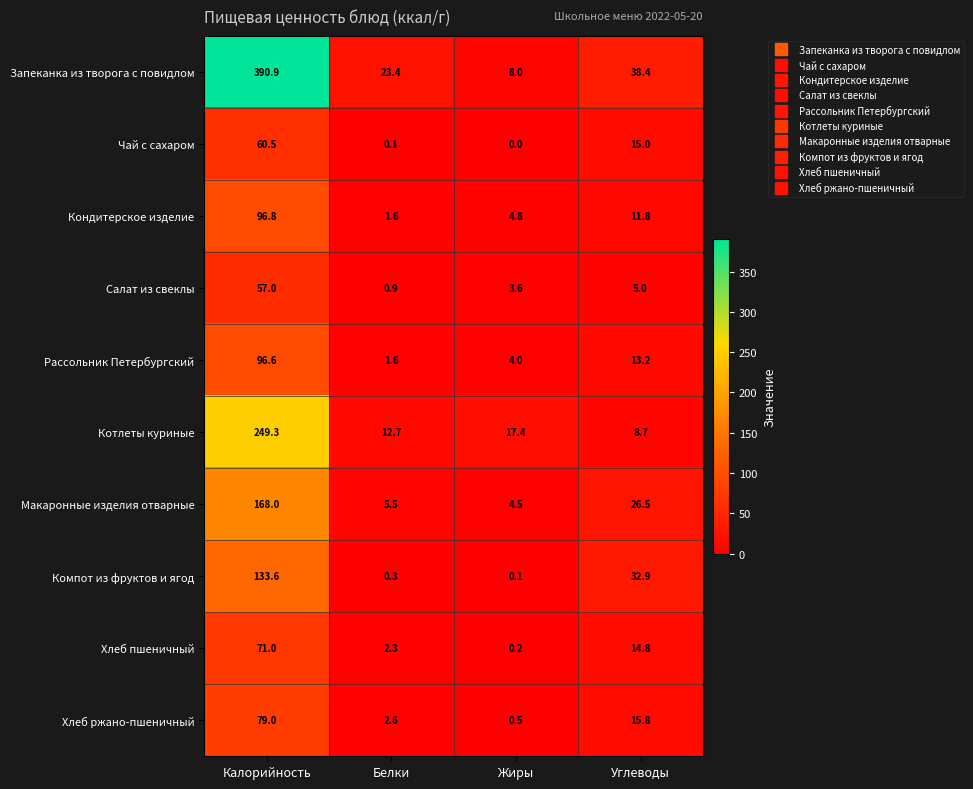

What is the spread (max minus min) of values at Углеводы?

33.4